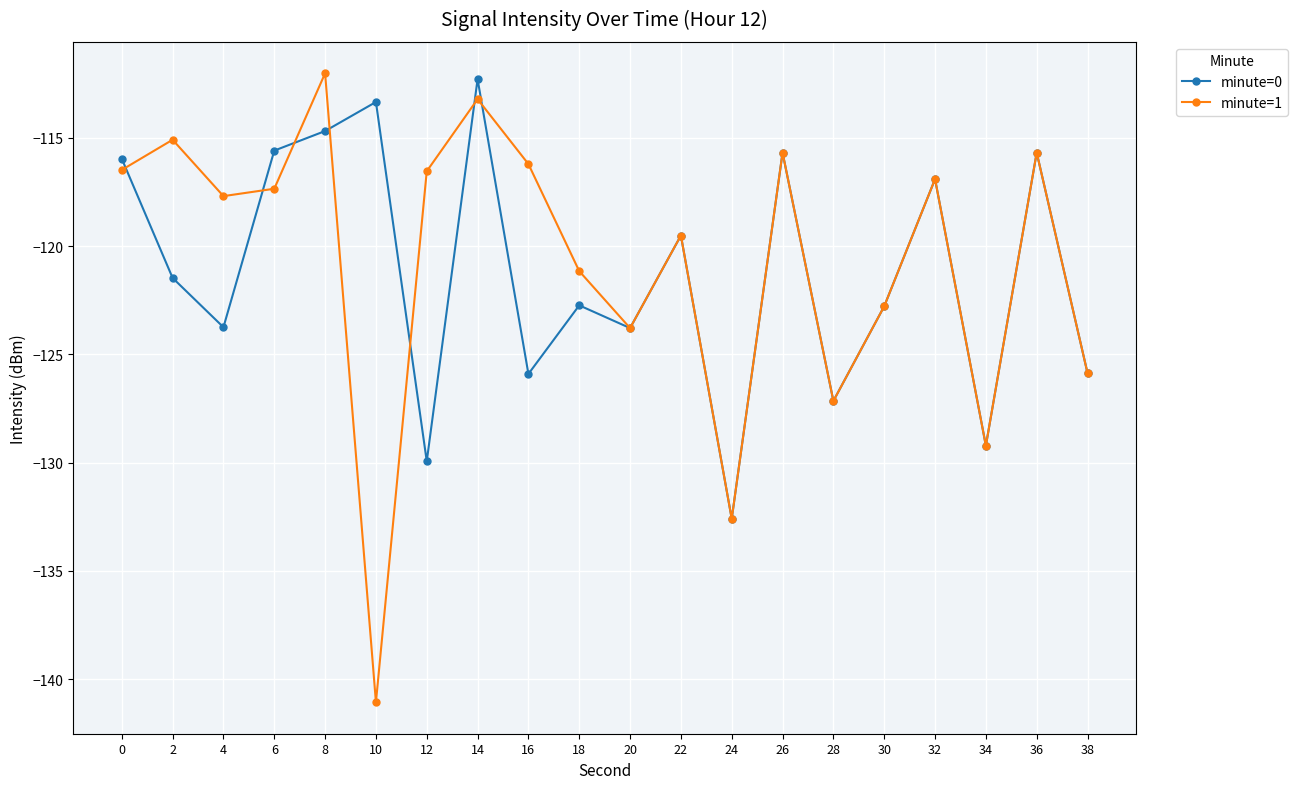

What are all the series names shown in the legend?

minute=0, minute=1